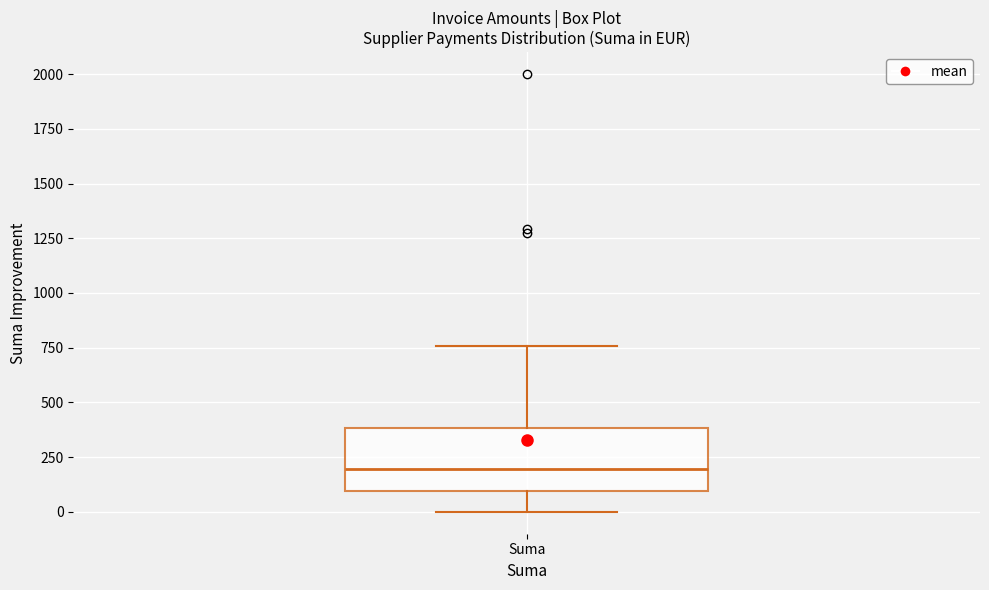

Where does the lower whisker of the box for Suma end on the y-axis? The values are not printed on the chart, so give them approximately, as read against the axis.

0